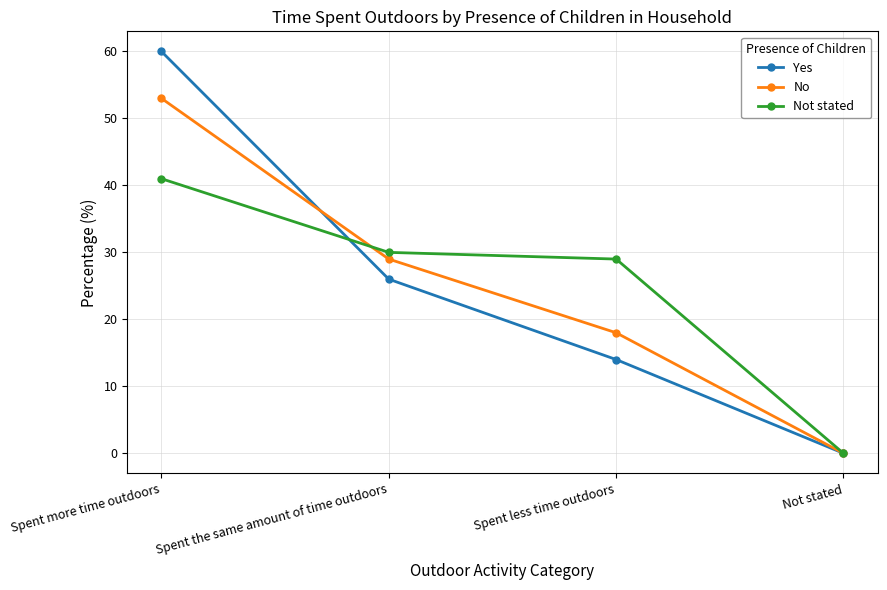

Rank the series at Spent the same amount of time outdoors from highest to lowest value.

Not stated, No, Yes